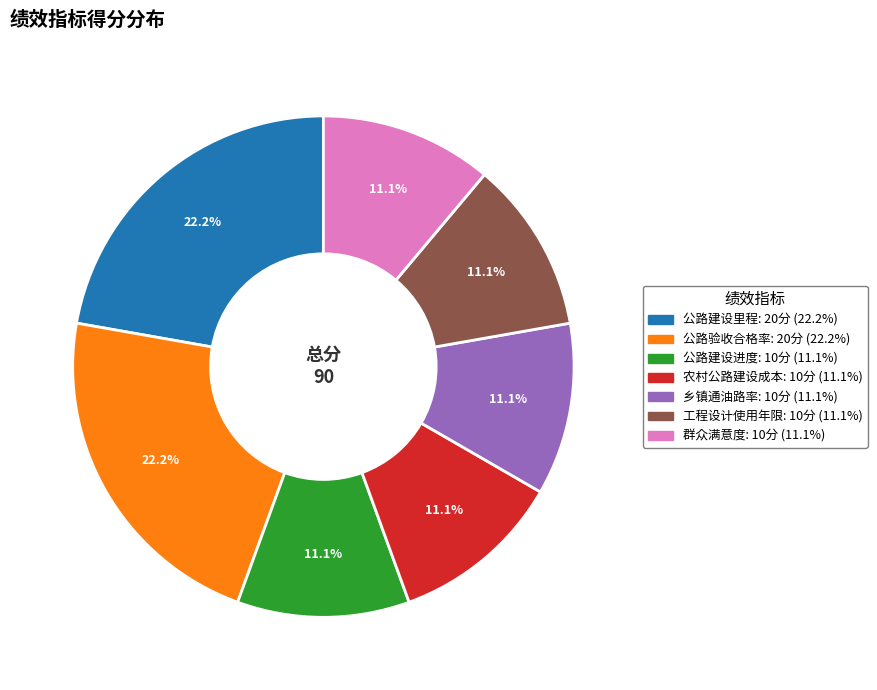

Combined, what portion of the pie is 公路验收合格率 and 公路建设进度?

33.3%